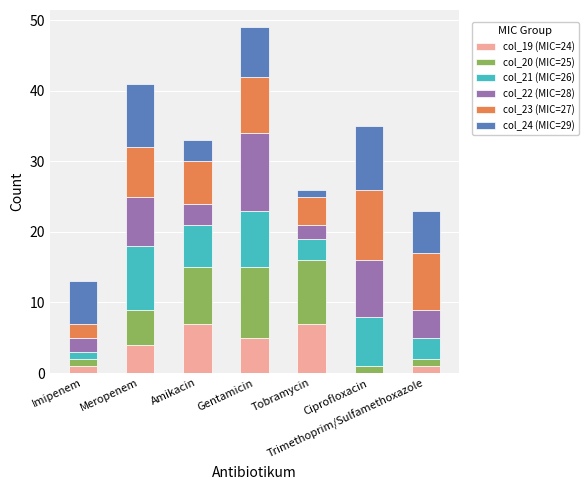

What is the total value across all series at Amikacin?

33